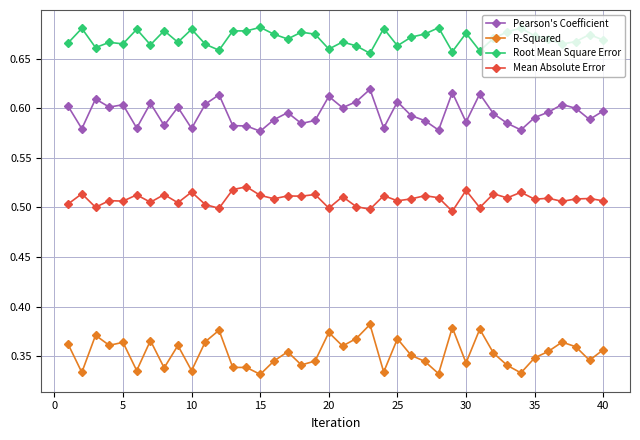

In Root Mean Square Error, how many points are lower than both neighbors (excluding endpoints)?

12